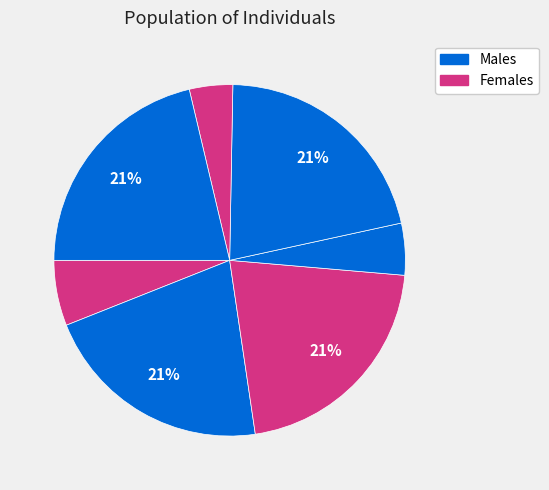

Count the number of slices in the pie.

7